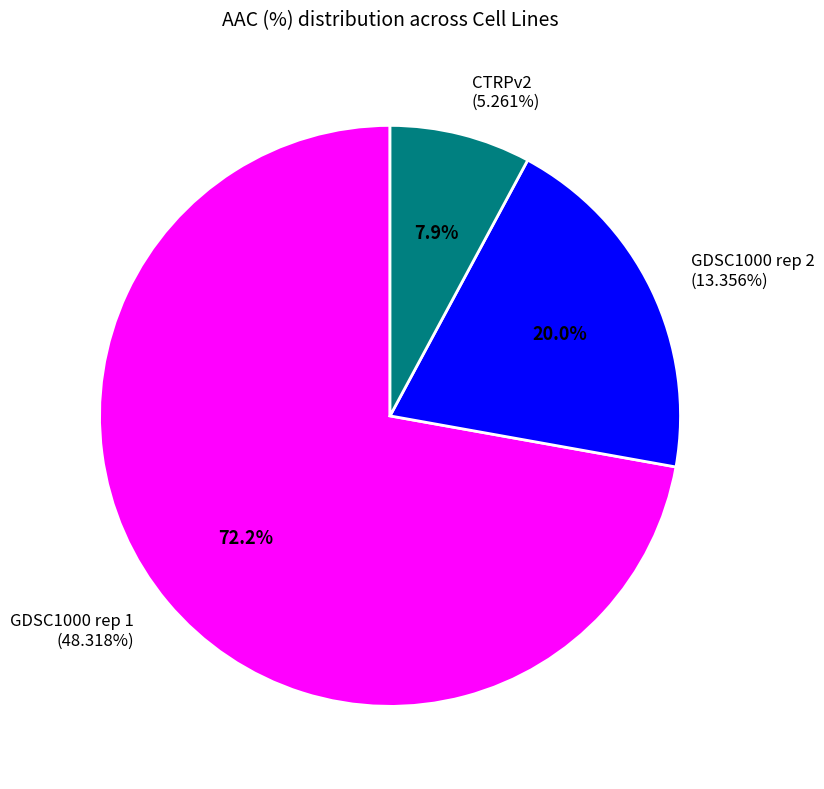

To the nearest percent, what is the difference between the GDSC1000 rep 1 and GDSC1000 rep 2 slice percentages?

52%